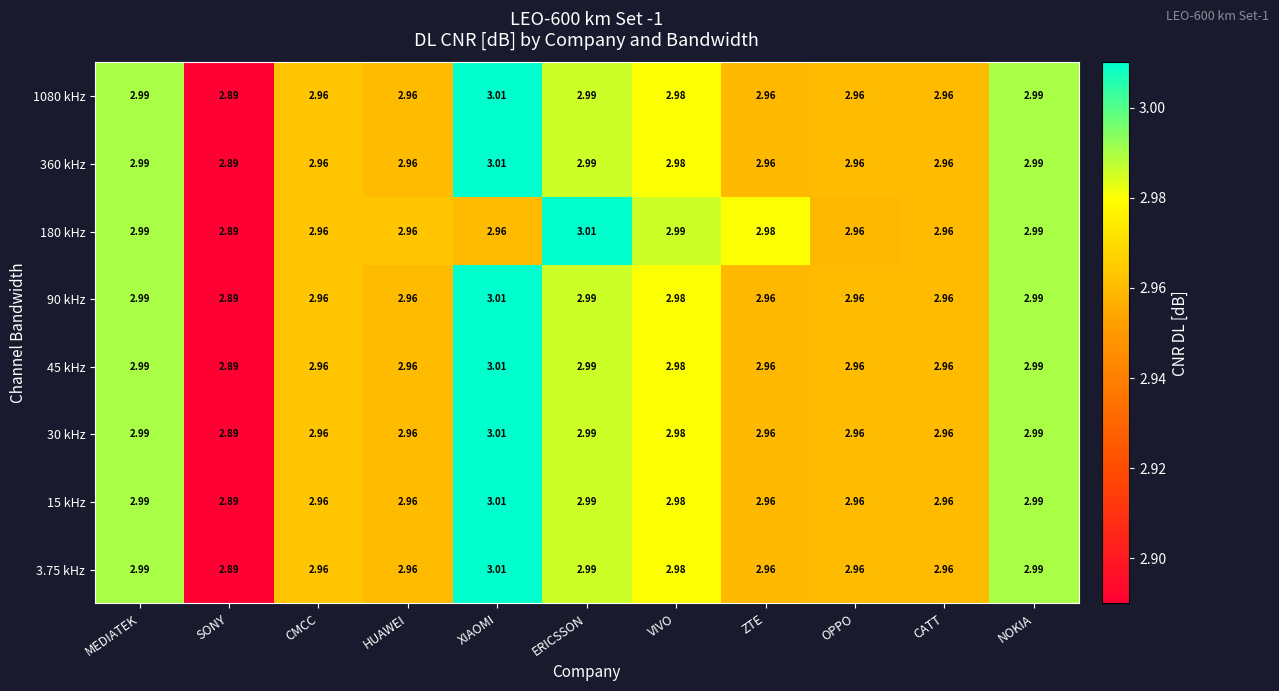

What is the total value across all series at ERICSSON?

23.9